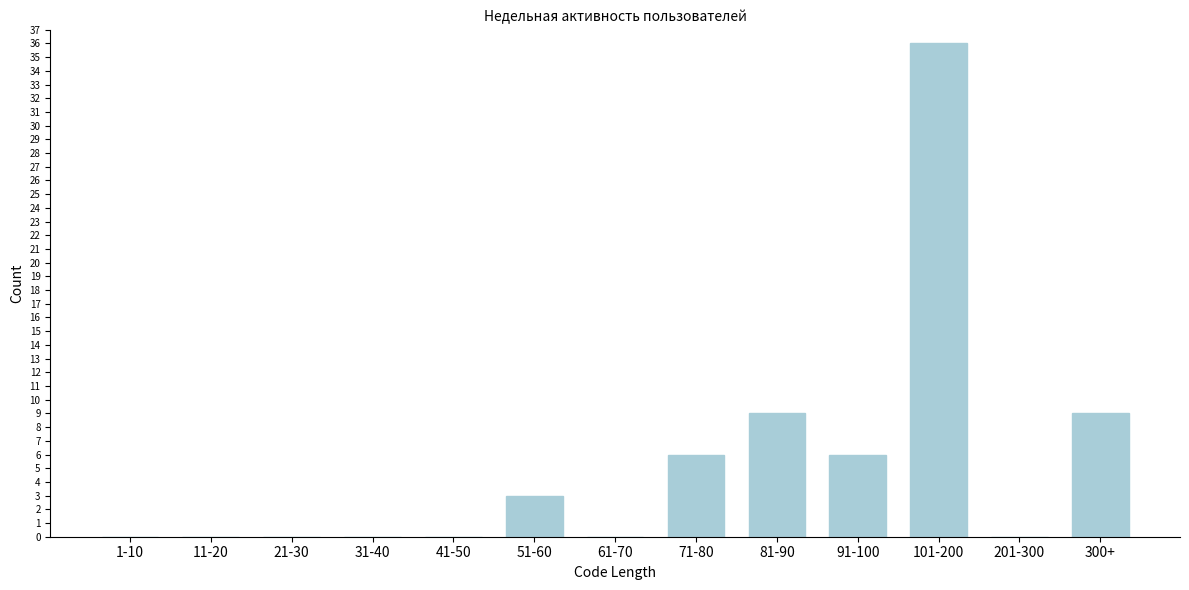

Reading right to left, list all the values displayed in this chart.

300+=9	201-300=0	101-200=36	91-100=6	81-90=9	71-80=6	61-70=0	51-60=3	41-50=0	31-40=0	21-30=0	11-20=0	1-10=0